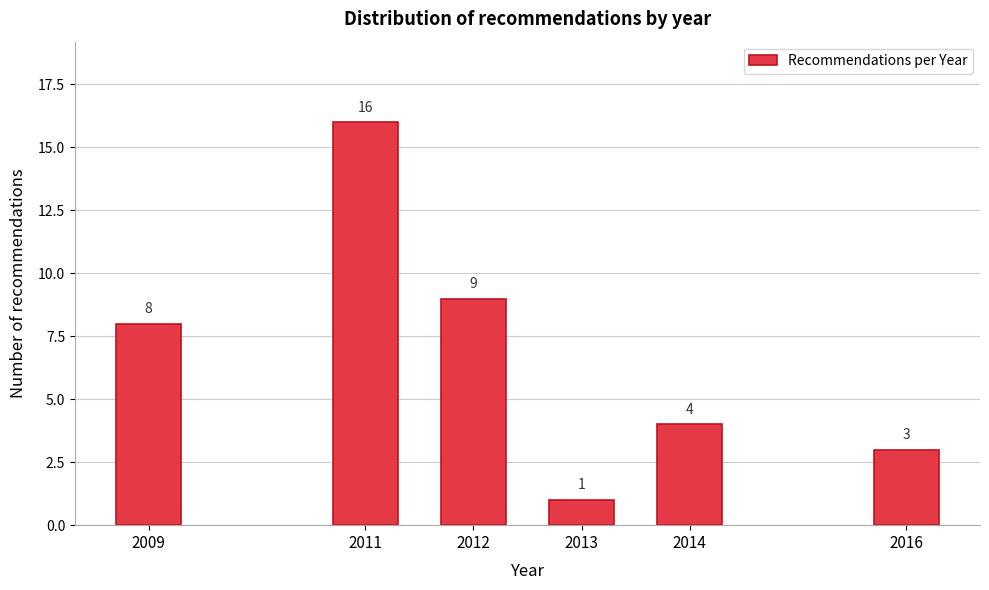

Reading left to right, list all the values displayed in this chart.

2009=8	2011=16	2012=9	2013=1	2014=4	2016=3